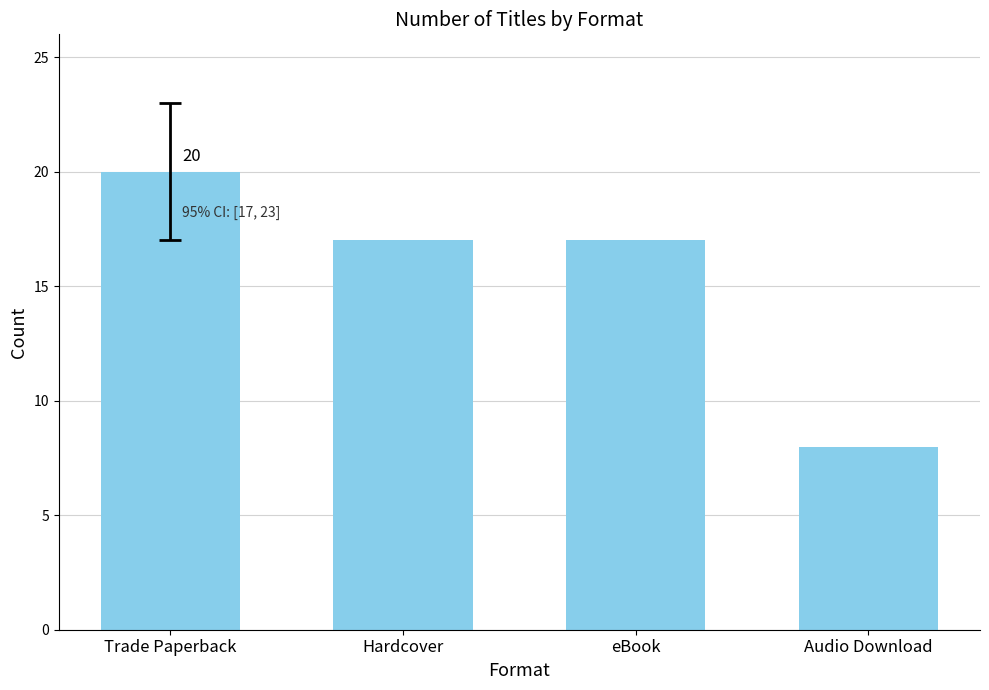

The value at Hardcover is 24. True or false?

False